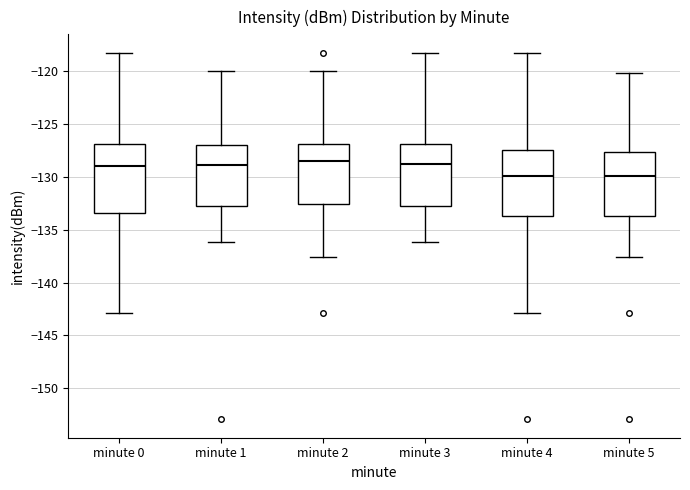

Reading left to right, transcribe this box plot: for each box, give where its median line is, the range the box spans, and where its two whiskers end, as read against the y-axis. The values are not printed on the chart, so give them approximately, as read against the axis.

minute 0: median -129.0, box -133.5 to -127.0, whiskers -143.0 to -118.5
minute 1: median -129.0, box -132.5 to -127.0, whiskers -136.0 to -120.0
minute 2: median -128.5, box -132.5 to -127.0, whiskers -137.5 to -120.0
minute 3: median -129.0, box -132.5 to -127.0, whiskers -136.0 to -118.5
minute 4: median -130.0, box -133.5 to -127.5, whiskers -143.0 to -118.5
minute 5: median -130.0, box -133.5 to -127.5, whiskers -137.5 to -120.0